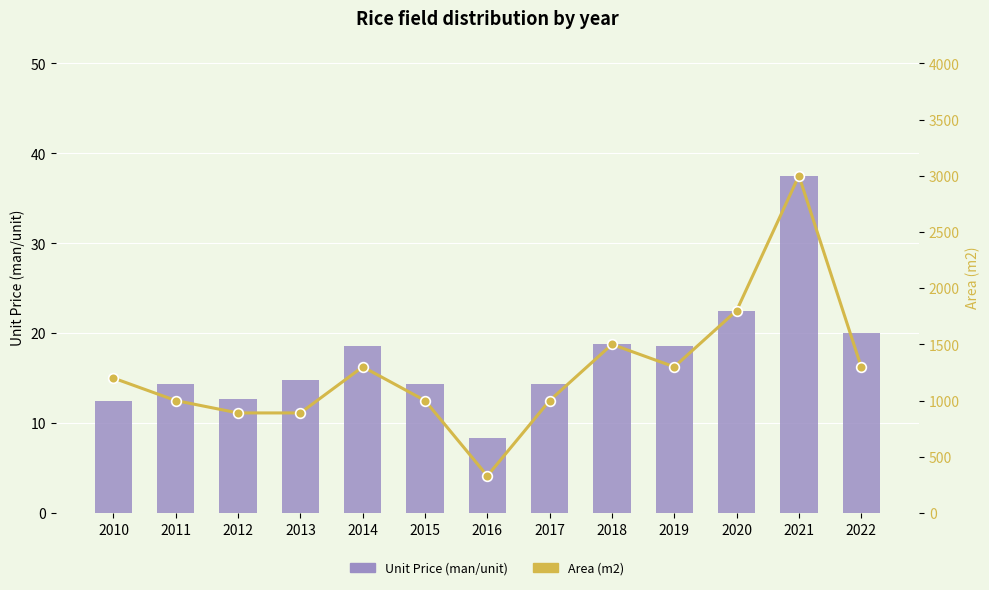

Which series has the largest range (max minus min)?

Area (m2)